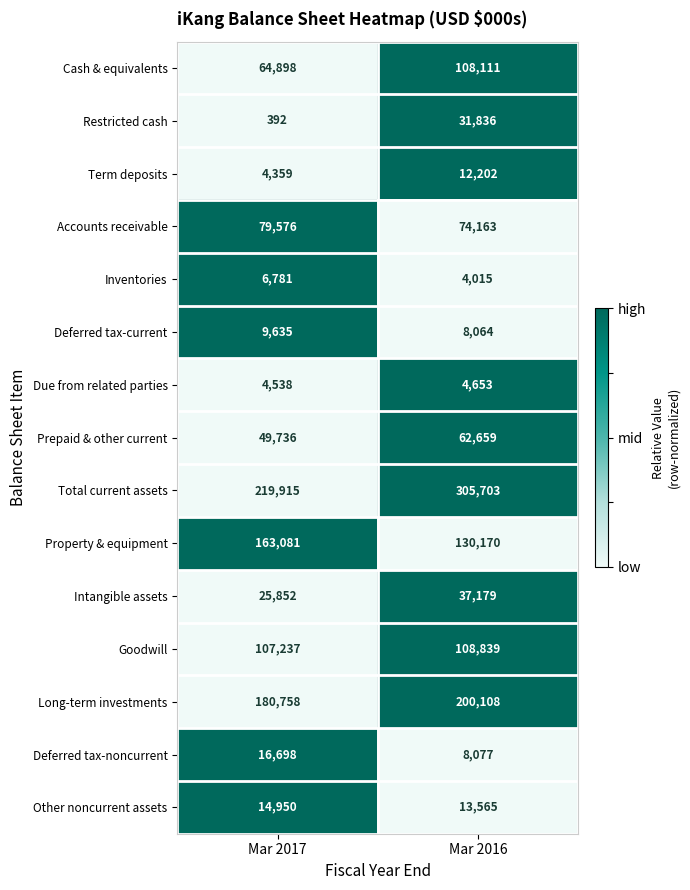

What is the greatest value displayed?

305703